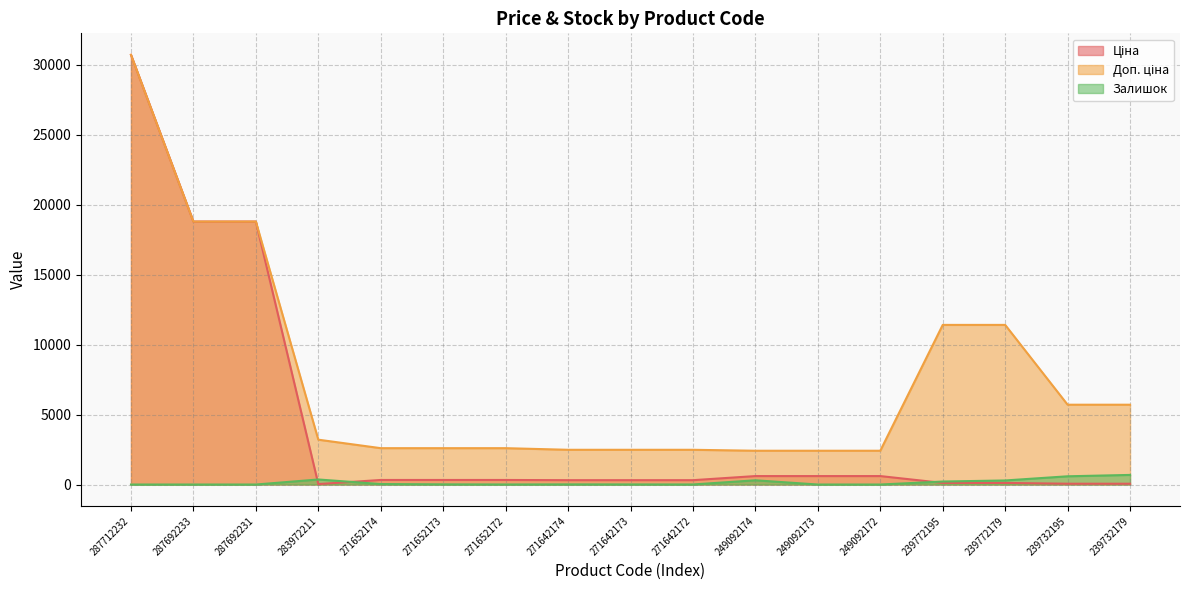

True or false: Ціна has a value of 603.7 at 249092172.

True